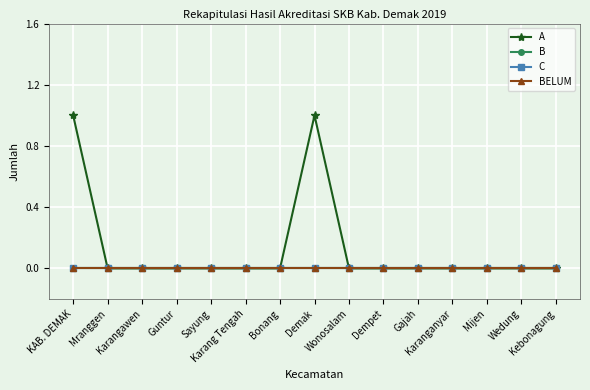

Is this an area chart (filled region under the line)?

No